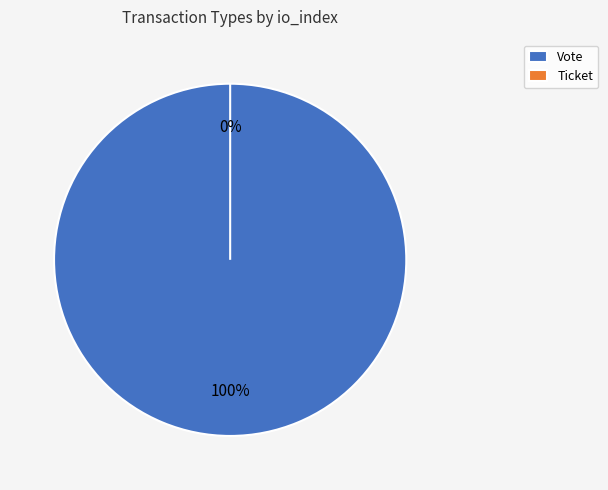

To the nearest percent, what percentage of the pie is Vote?

100%